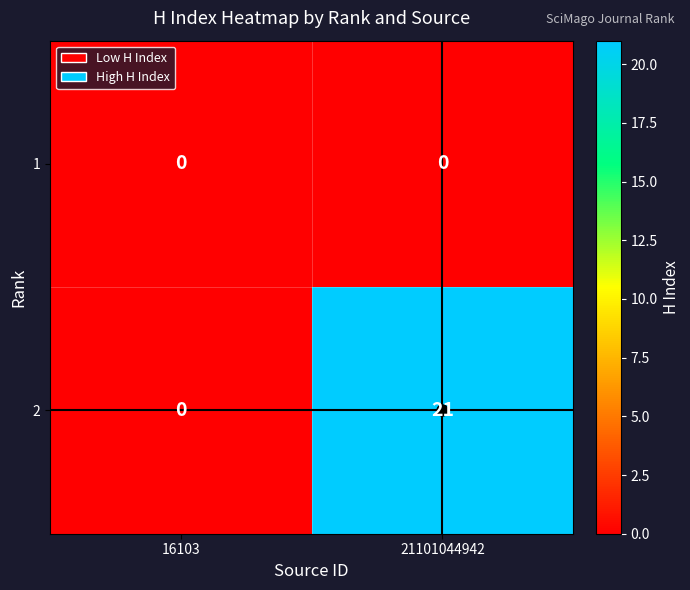

What is the difference between the highest and lowest values at 21101044942?

21